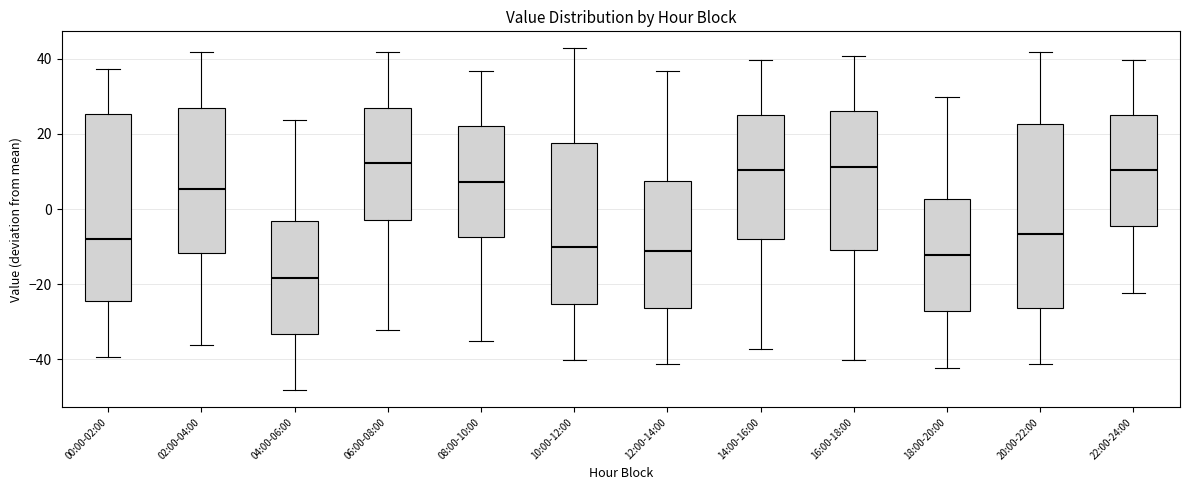

Reading left to right, read every box against the y-axis: the position of its median line, the range the box covers, and the ends of its whiskers. The values are not printed on the chart, so give them approximately, as read against the axis.

00:00-02:00: median -8, box -24 to 26, whiskers -40 to 38
02:00-04:00: median 6, box -12 to 28, whiskers -36 to 42
04:00-06:00: median -18, box -34 to -4, whiskers -48 to 24
06:00-08:00: median 12, box -2 to 28, whiskers -32 to 42
08:00-10:00: median 8, box -8 to 22, whiskers -36 to 36
10:00-12:00: median -10, box -26 to 18, whiskers -40 to 42
12:00-14:00: median -12, box -26 to 8, whiskers -42 to 36
14:00-16:00: median 10, box -8 to 26, whiskers -38 to 40
16:00-18:00: median 12, box -10 to 26, whiskers -40 to 40
18:00-20:00: median -12, box -28 to 2, whiskers -42 to 30
20:00-22:00: median -6, box -26 to 22, whiskers -42 to 42
22:00-24:00: median 10, box -4 to 26, whiskers -22 to 40